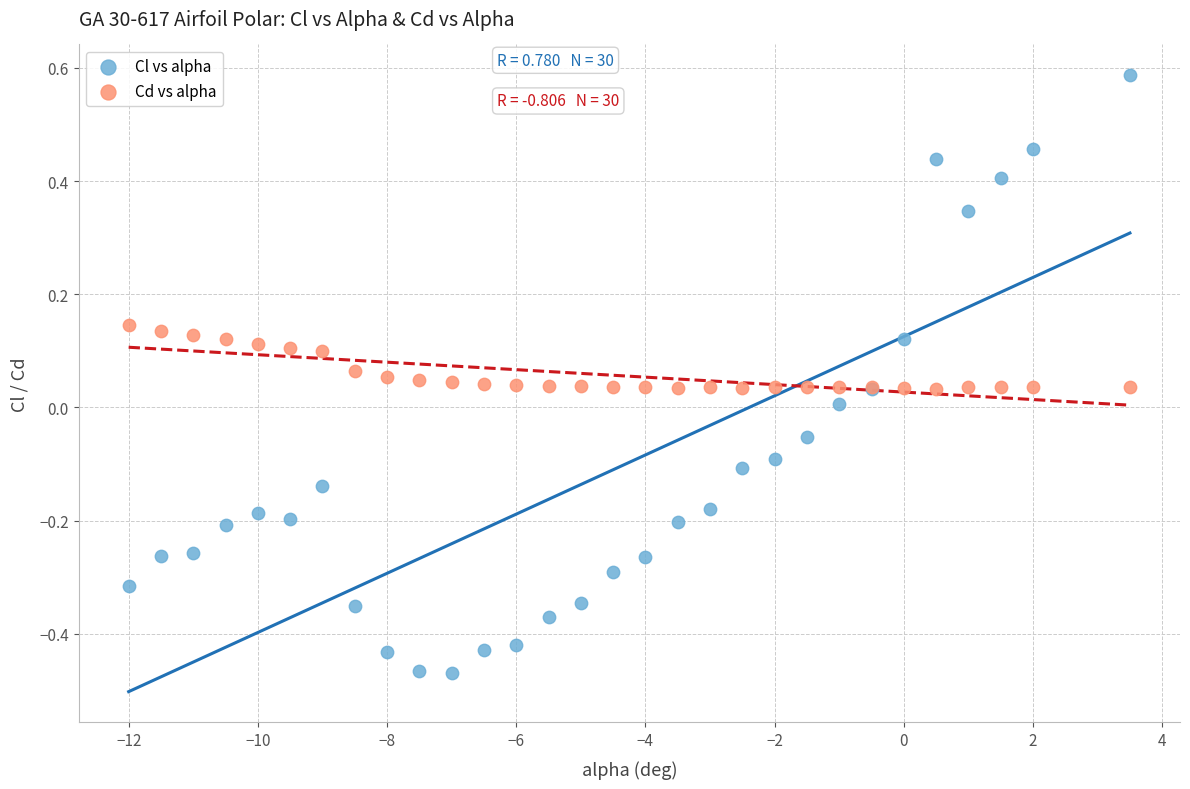

Which series contains the highest Y value?

Cl vs alpha